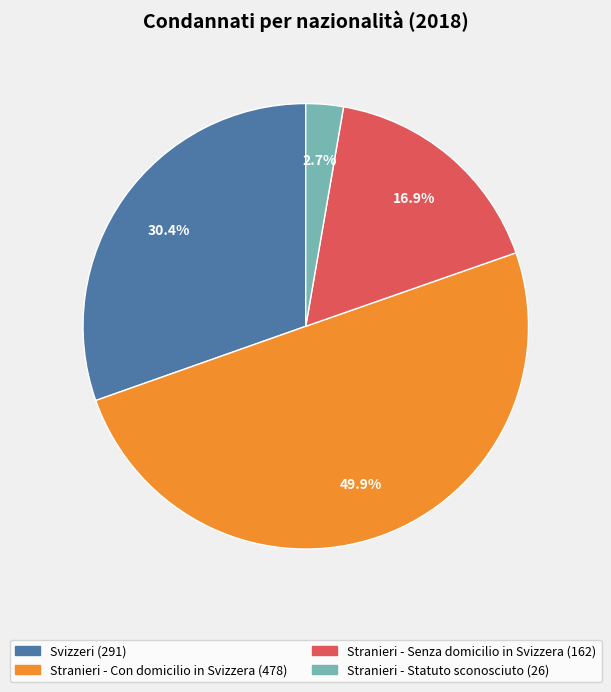

To the nearest percent, what is the difference between the largest and smallest slice percentages?

47%